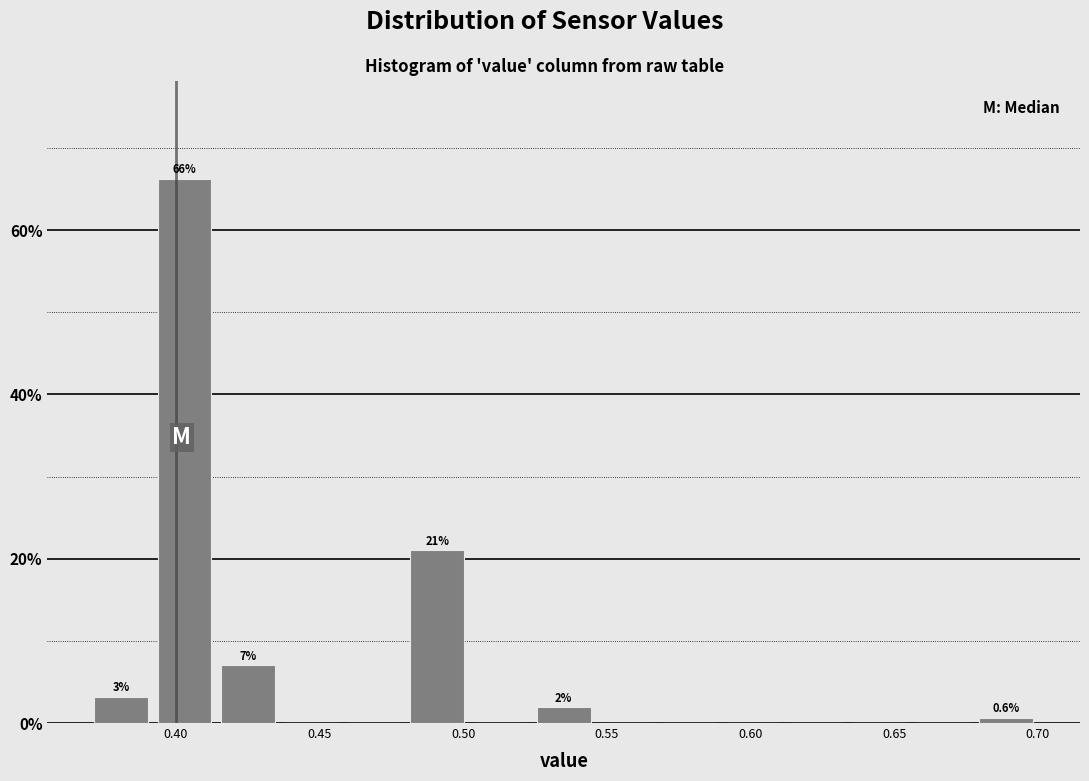

Which range on the x-axis has the tallest bar?

0.392 to 0.414